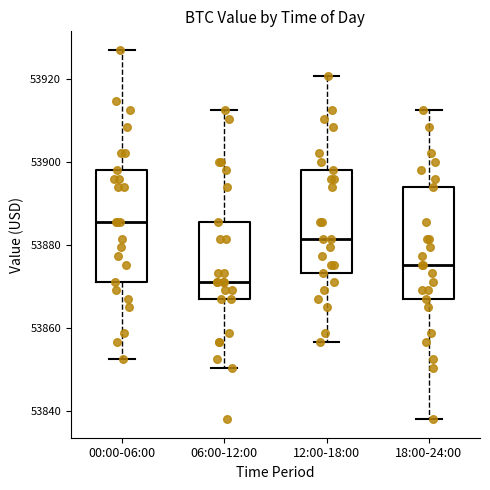

Where does the upper whisker of the box for 00:00-06:00 end on the y-axis? The values are not printed on the chart, so give them approximately, as read against the axis.

53926